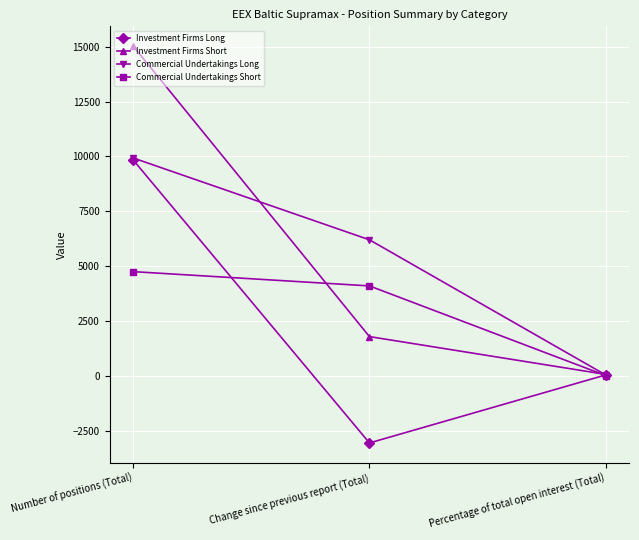

How many data points in Commercial Undertakings Long are less than 6204?

1